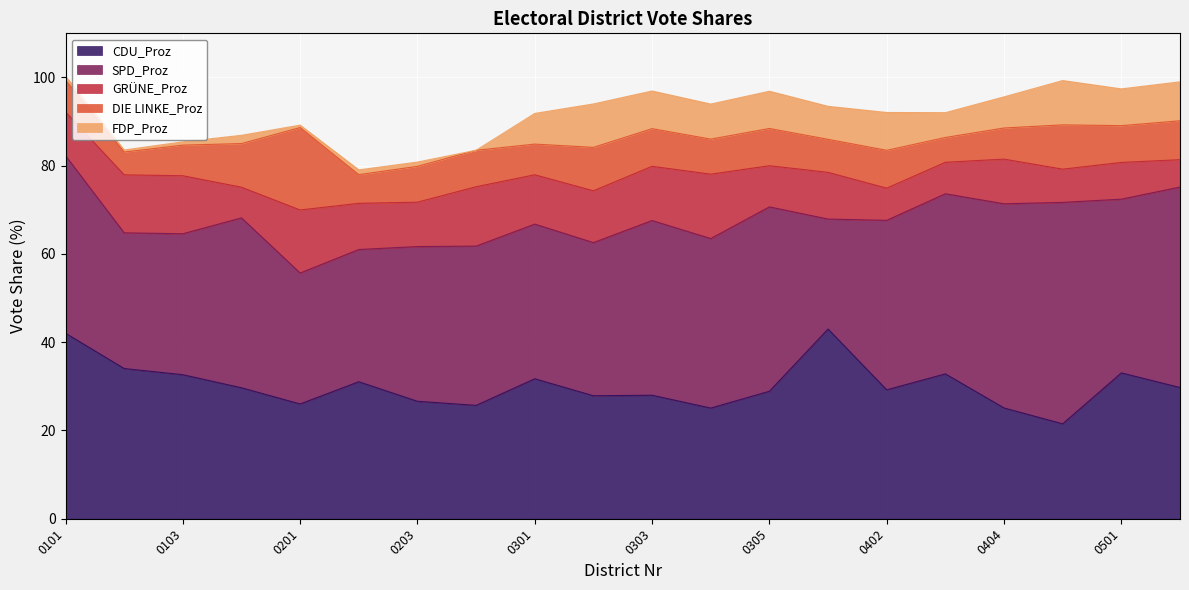

True or false: CDU_Proz has more than 2 points higher than both neighbors.

True